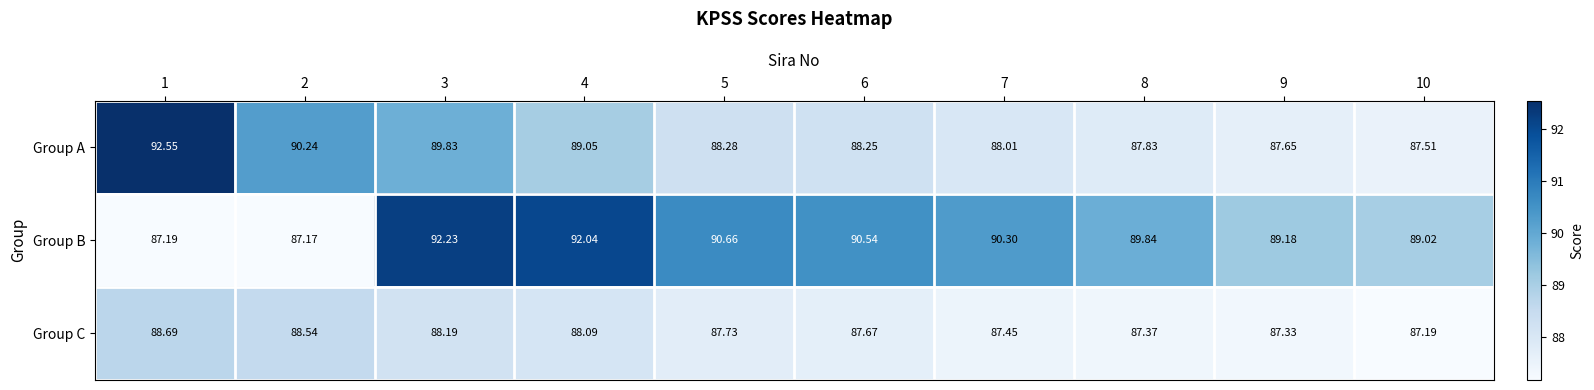

Is the value of Group C at 10 greater than the value of Group A at 3?

No